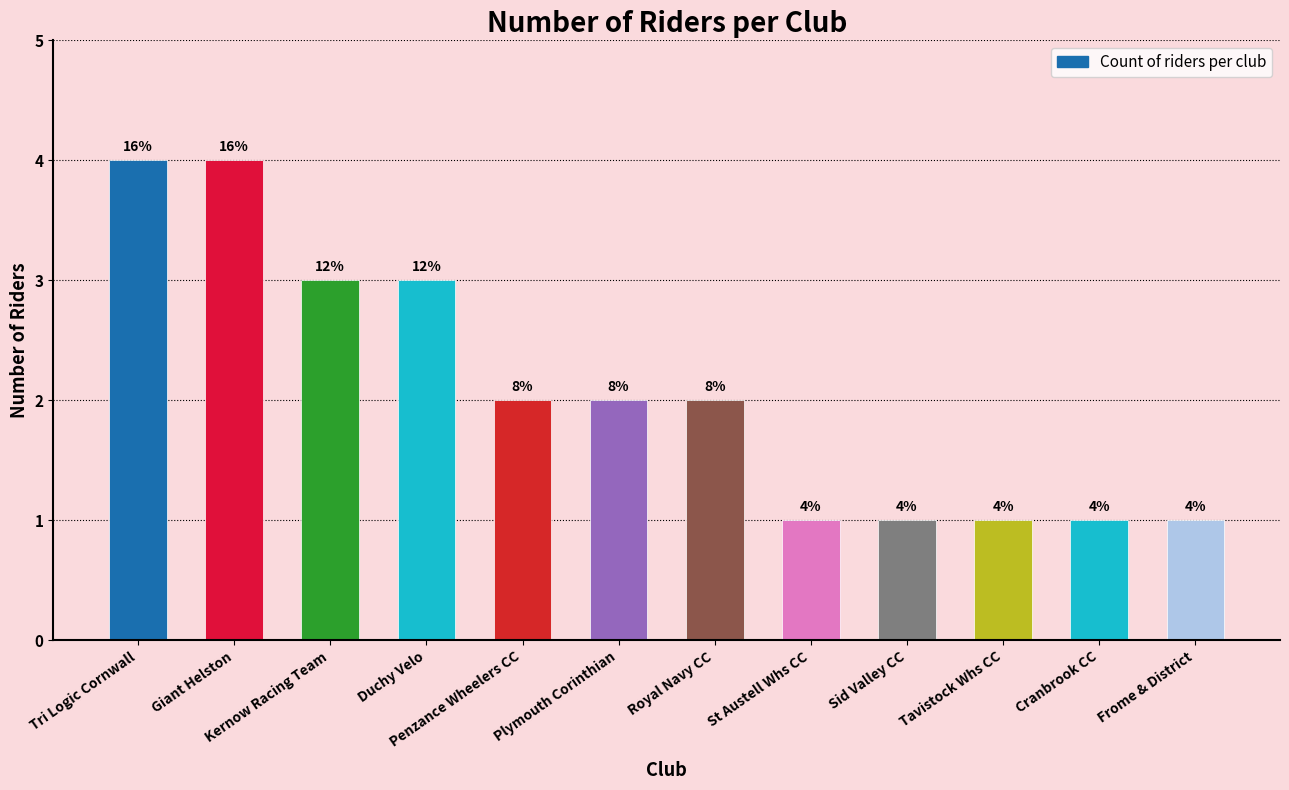

What is the label of the 11th bar from the left?

Cranbrook CC